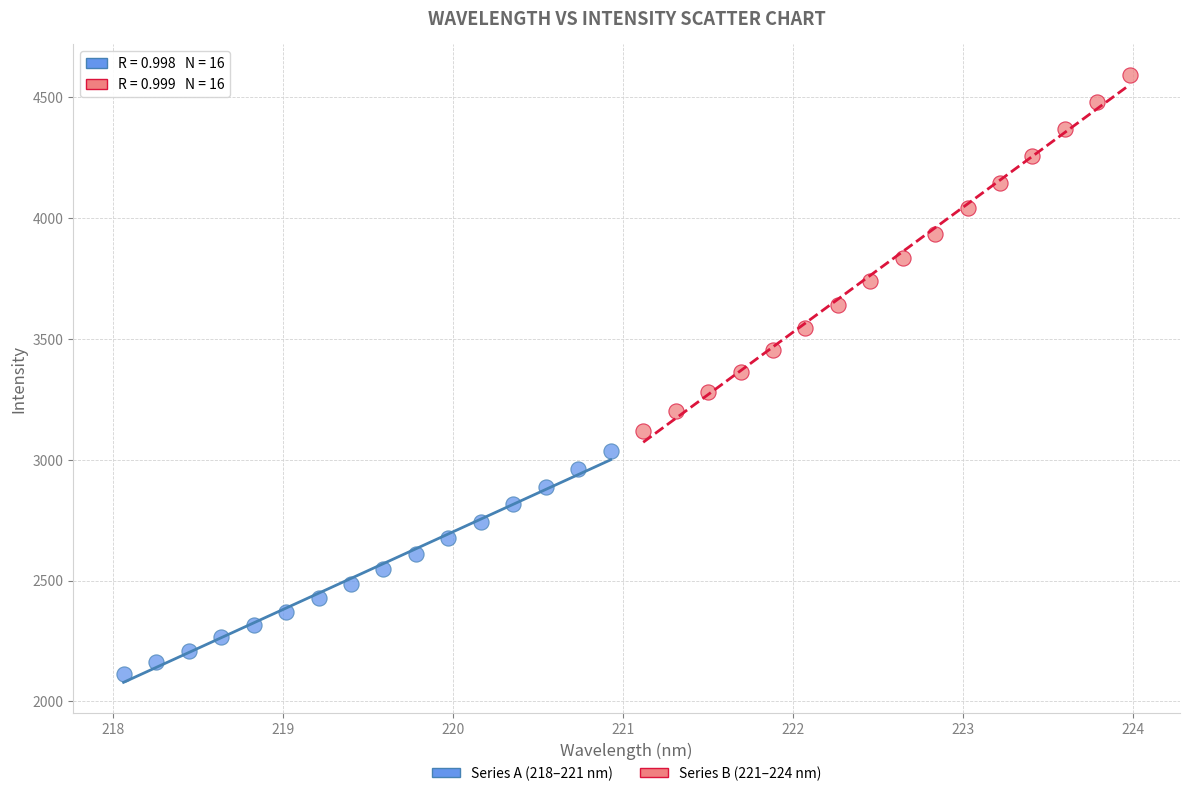

Which series contains the lowest Y value?

Series A (218–221 nm)